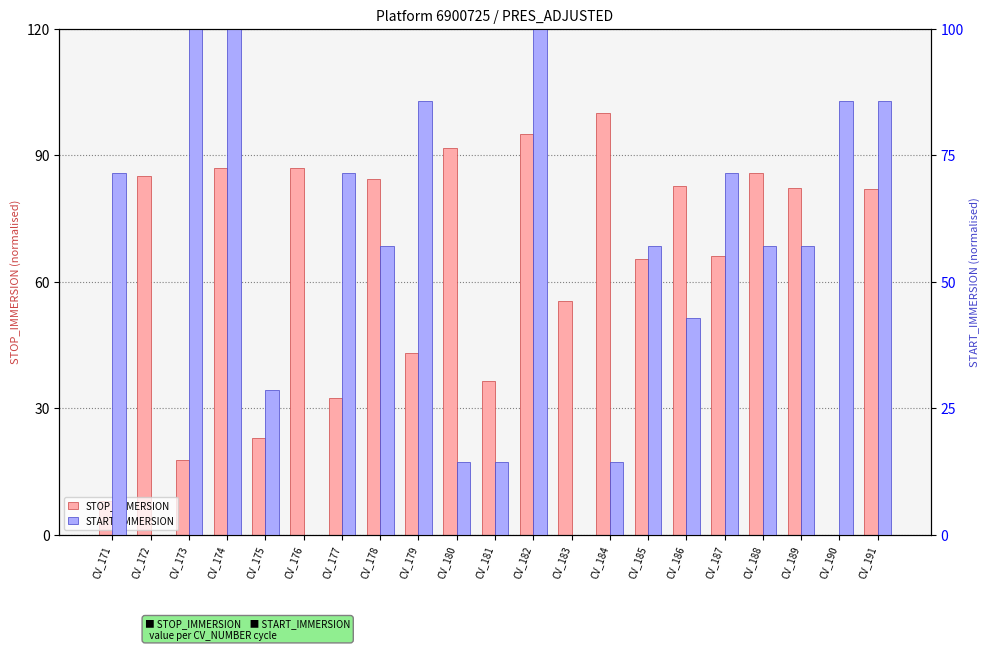

List the series in order of their peak value, lowest first.

STOP_IMMERSION, START_IMMERSION